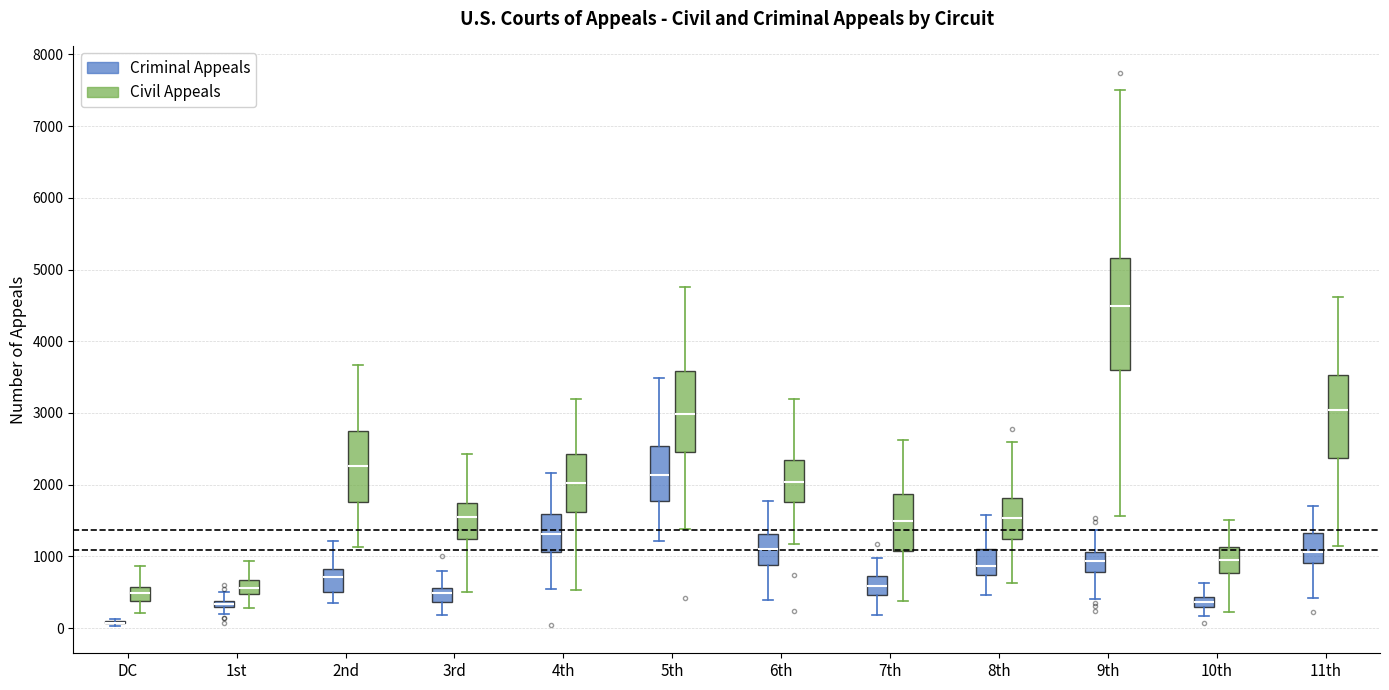

Which box is the tallest, from its lower edge to its upper edge?

9th (Civil Appeals)